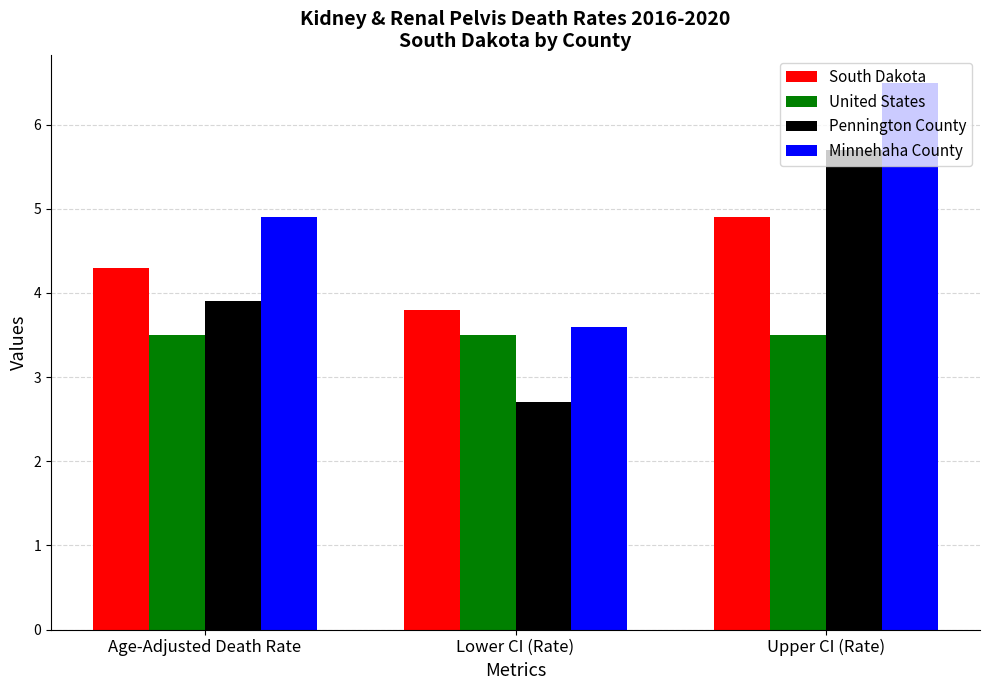

What is the label of the 3rd bar from the left?

Upper CI (Rate)